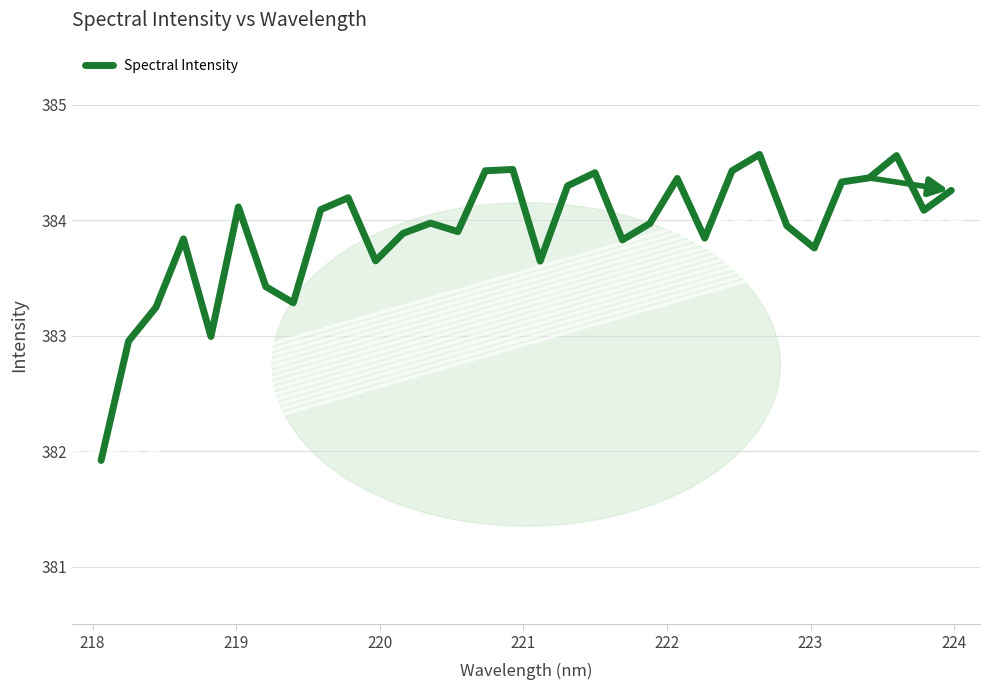

What is the sum of all values?

12285.0